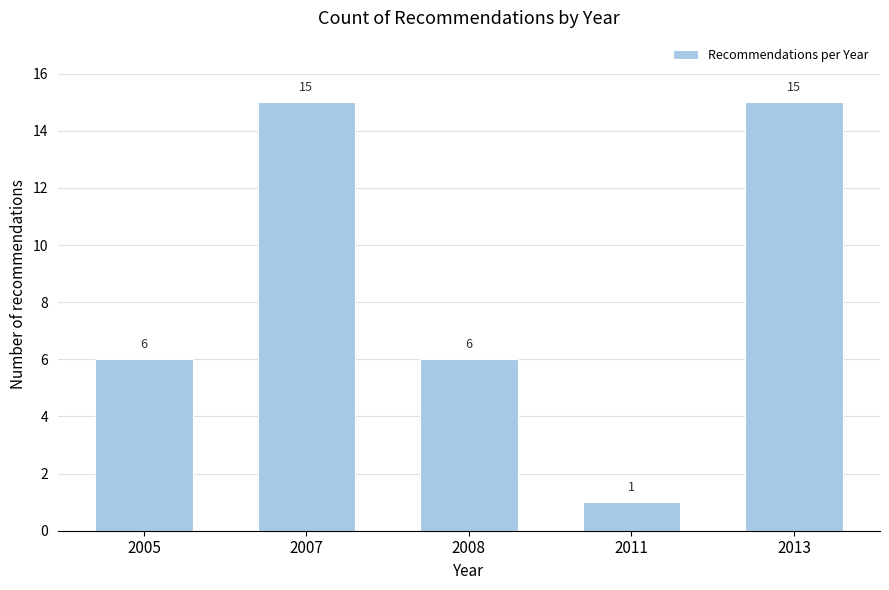

Reading left to right, what are all the values shown in this chart?

2005=6	2007=15	2008=6	2011=1	2013=15